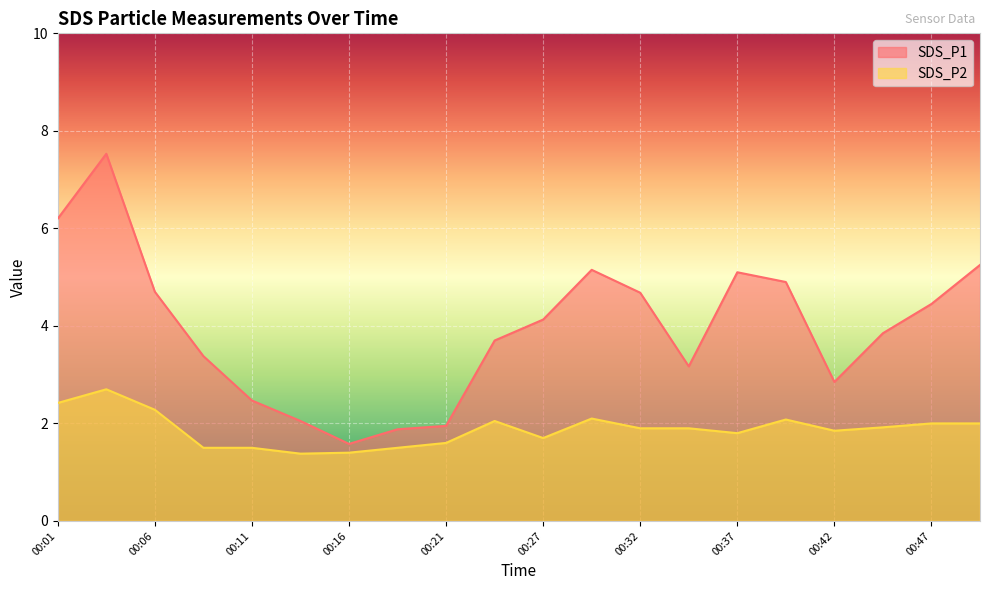

Which series has the widest spread of values?

SDS_P1